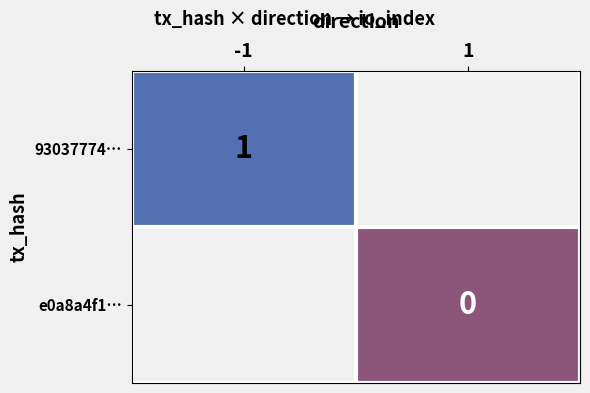

The 93037774… series shows 2 at -1. True or false?

False